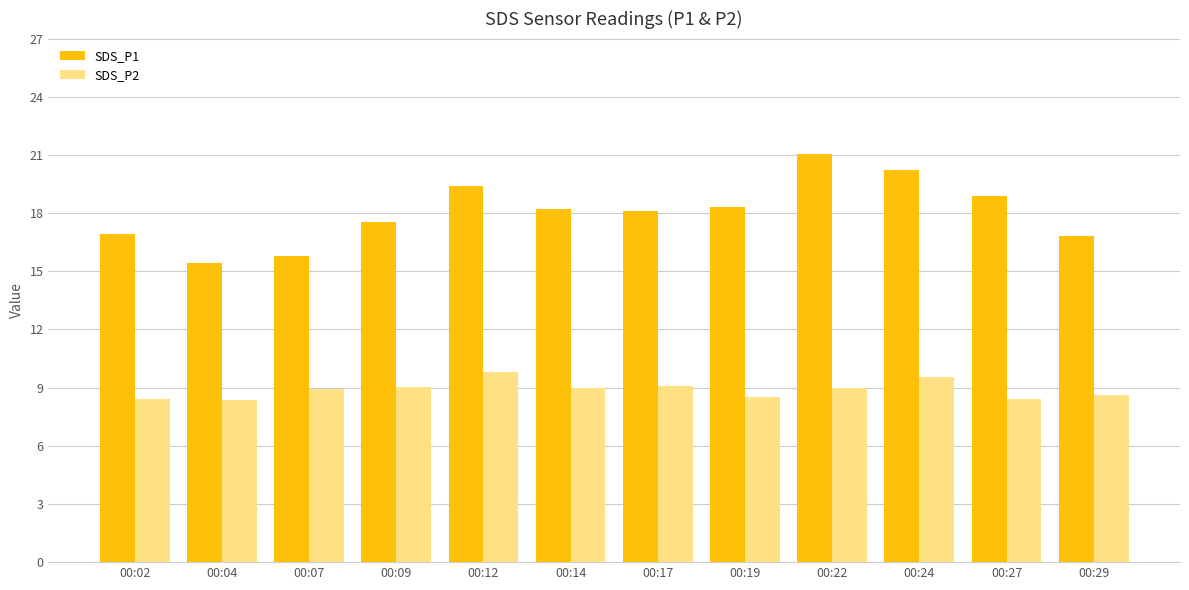

How many bars are there in each group?

2